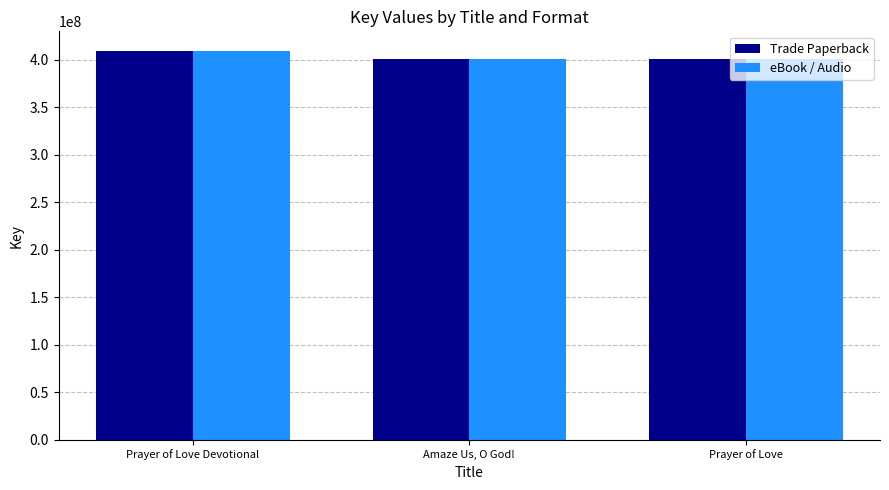

What is the maximum value shown in the chart?

409365732